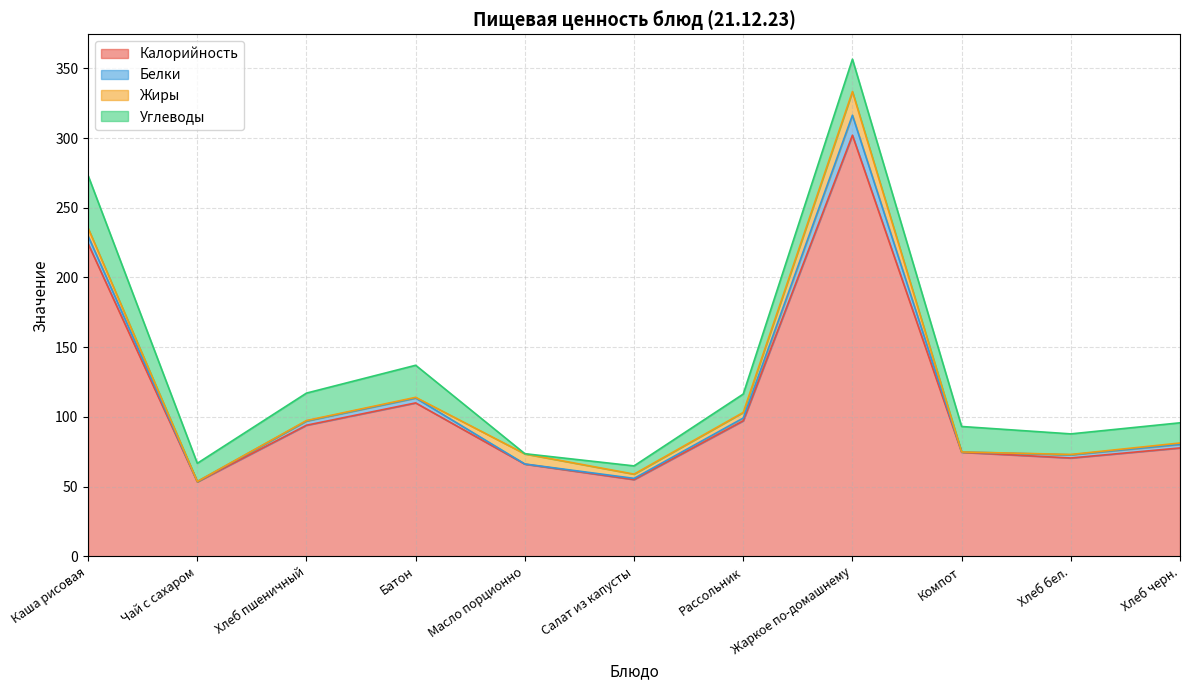

What is the label of the 6th point from the right?

Салат из капусты